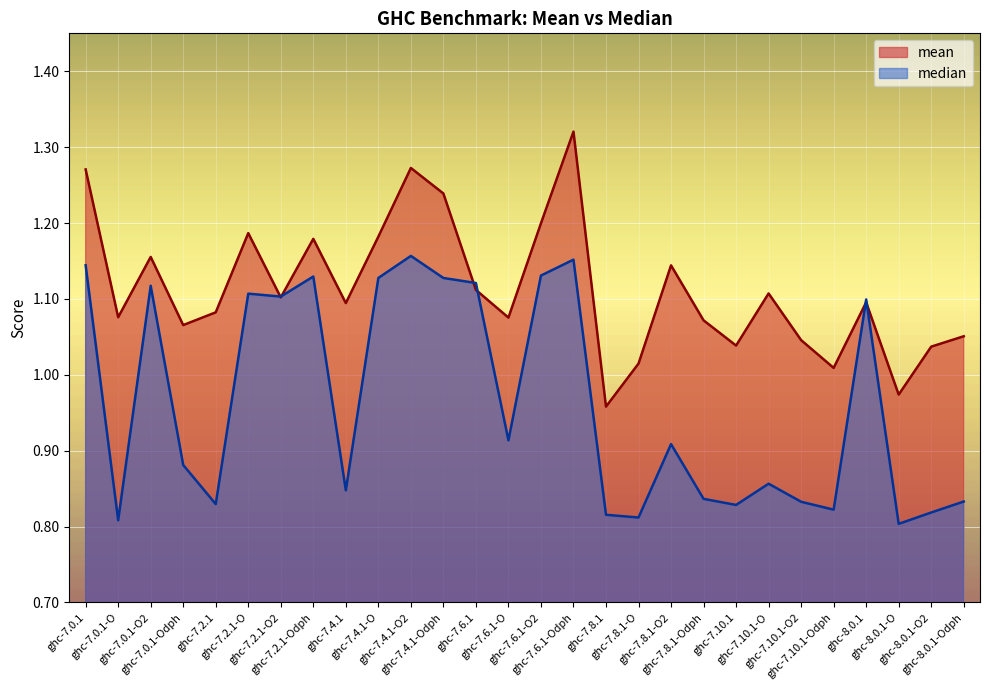

Is the value of mean at ghc-7.8.1-O greater than the value of median at ghc-7.2.1-O?

No